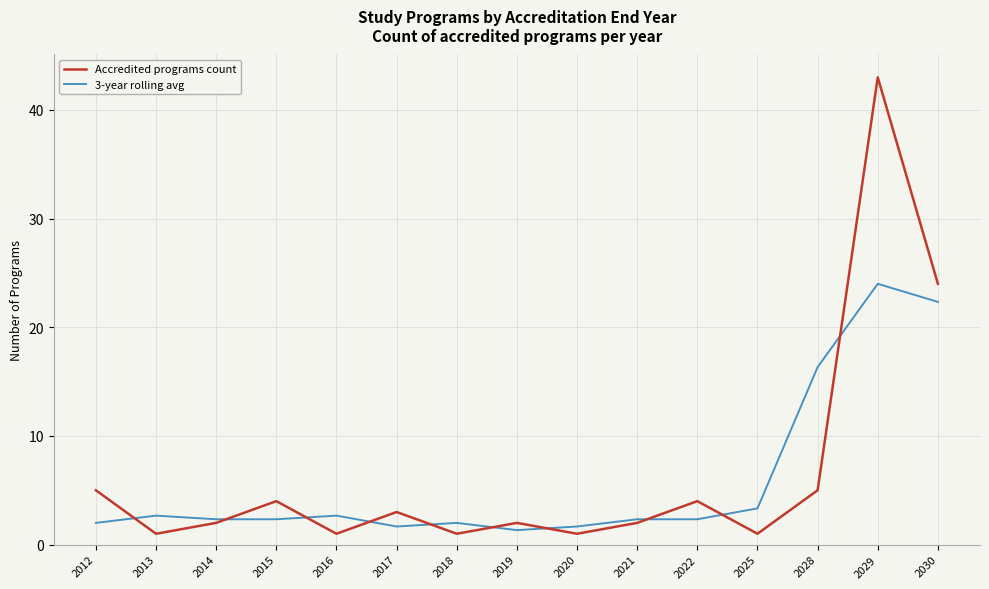

Is this an area chart (filled region under the line)?

No